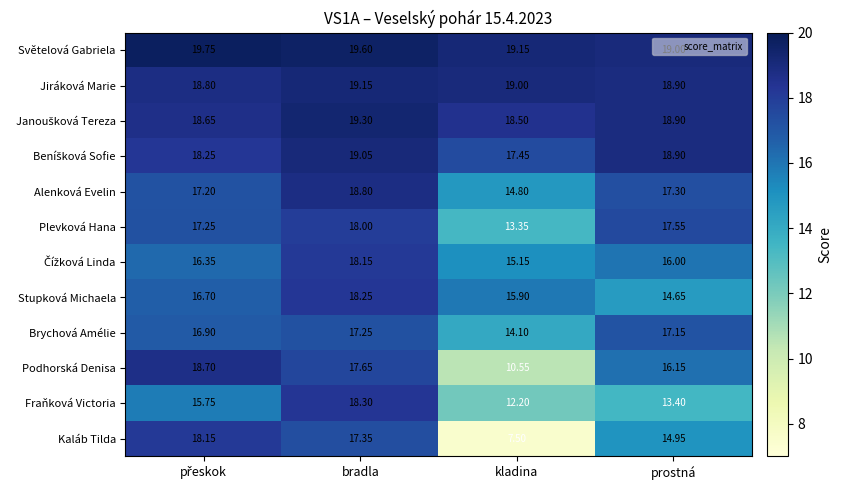

At which category is the sum across all series the highest?

bradla